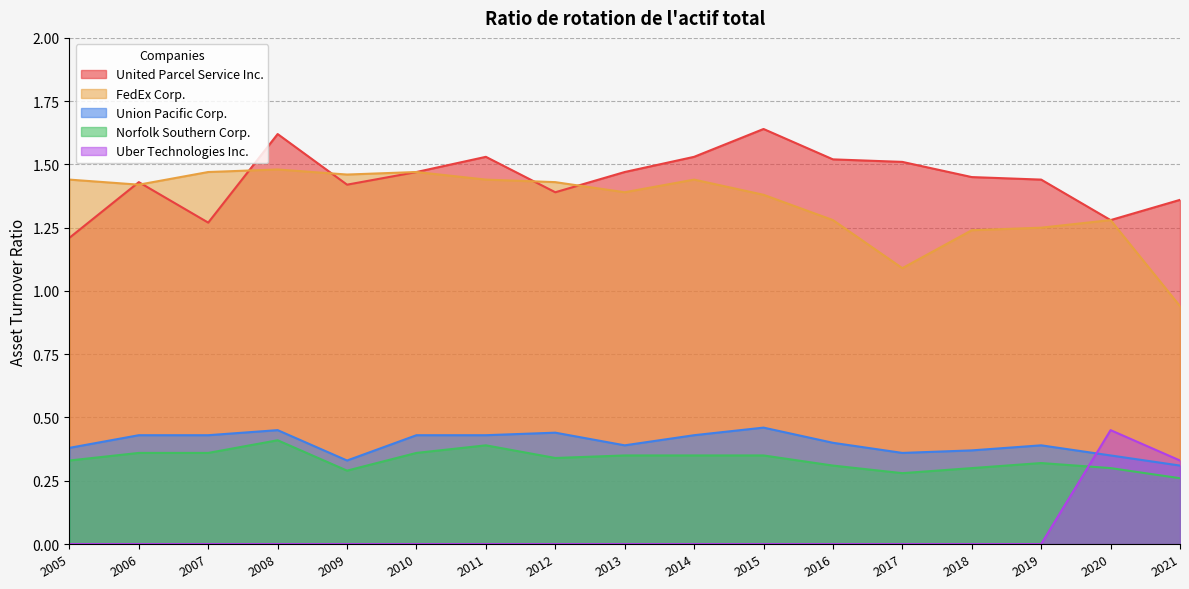

At which category does the chart reach its minimum across all series?

2005